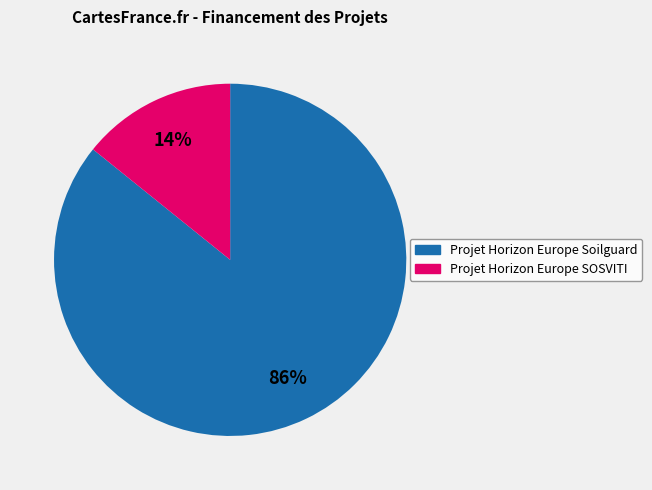

How many segments does this pie chart have?

2